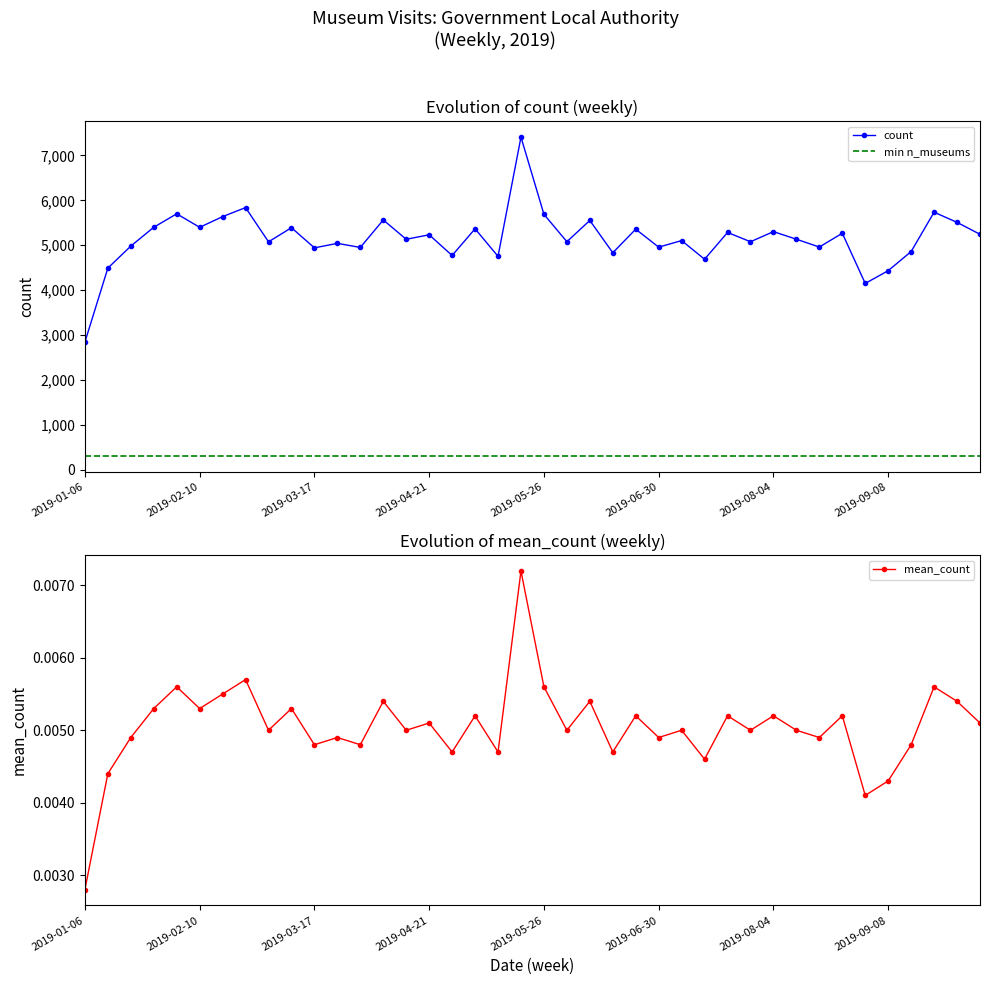

What position from the left is 2019-09-08?

36